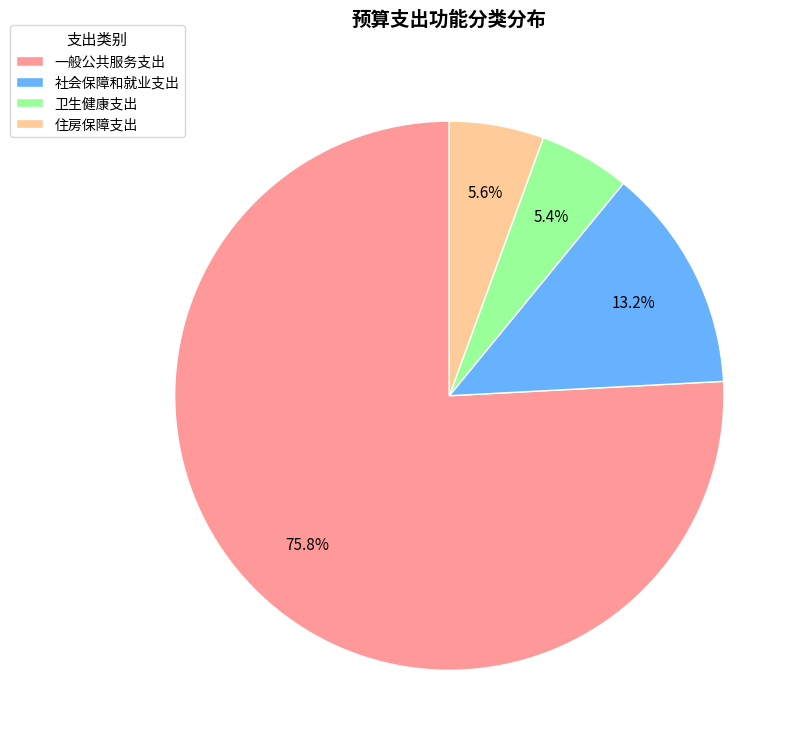

What percentage is the 一般公共服务支出 slice, to the nearest percent?

76%